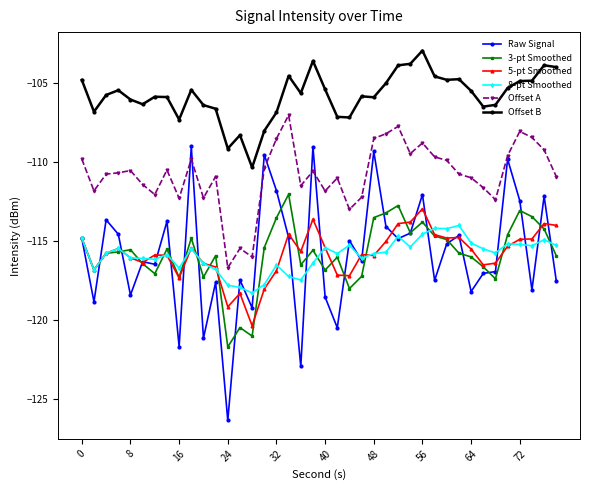

True or false: Offset A and 8-pt Smoothed intersect in this chart.

False